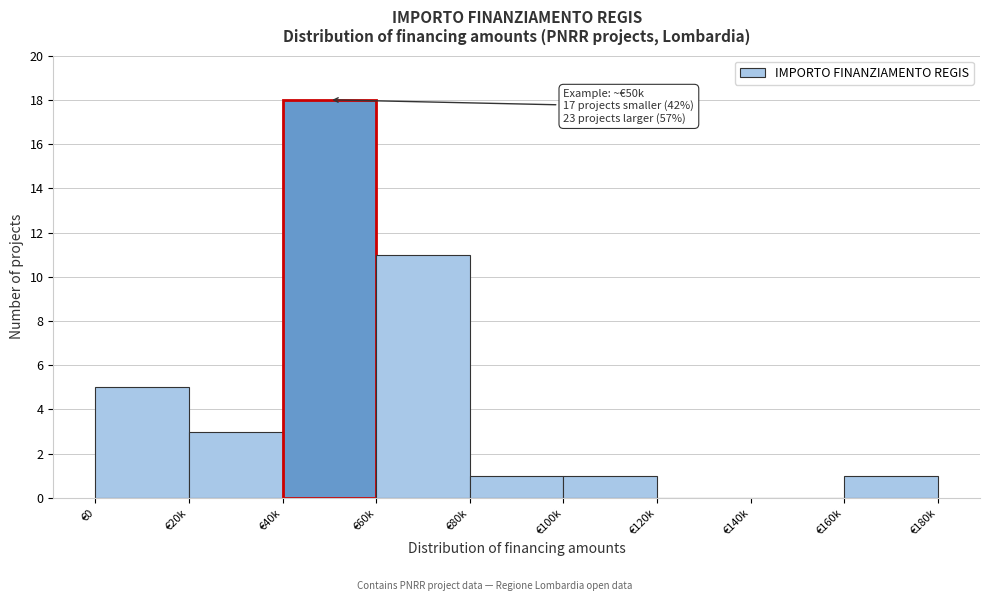

Reading left to right, what are all the values shown in this chart?

€0=5	€20k=3	€40k=18	€60k=11	€80k=1	€100k=1	€120k=0	€140k=0	€160k=1